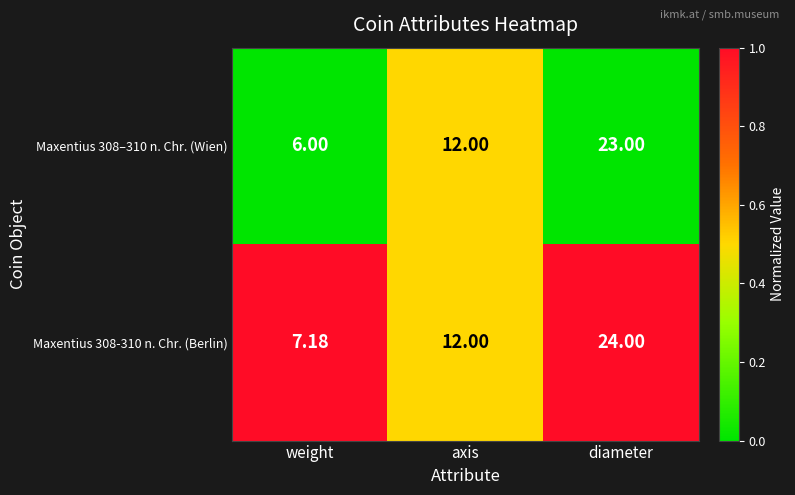

Is the value of Maxentius 308–310 n. Chr. (Wien) at axis greater than the value of Maxentius 308-310 n. Chr. (Berlin) at weight?

Yes